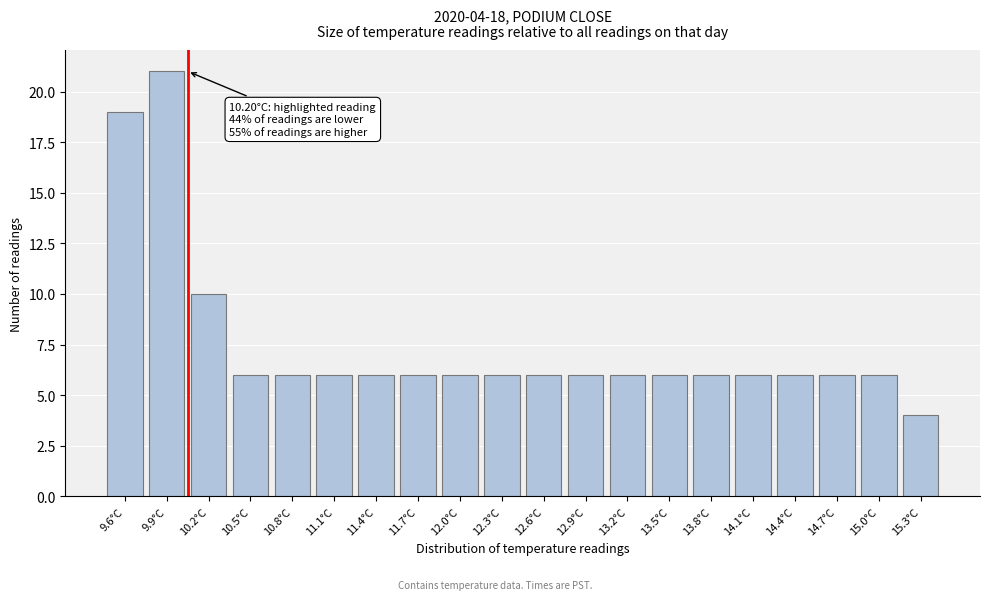

Reading right to left, extract all data points from this chart.

4	6	6	6	6	6	6	6	6	6	6	6	6	6	6	6	6	10	21	19